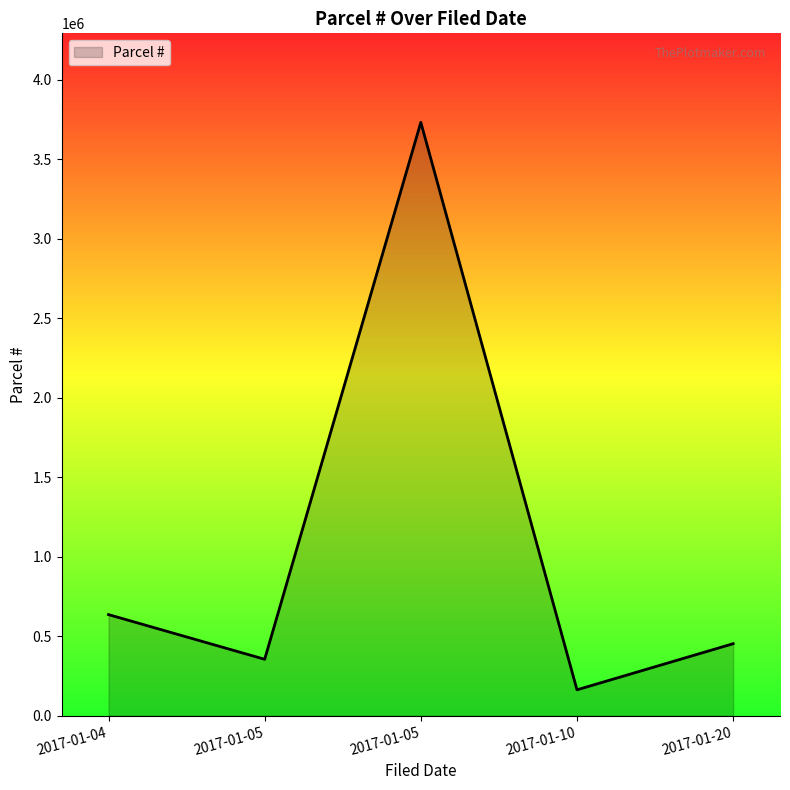

How many distinct data groups are displayed?

1